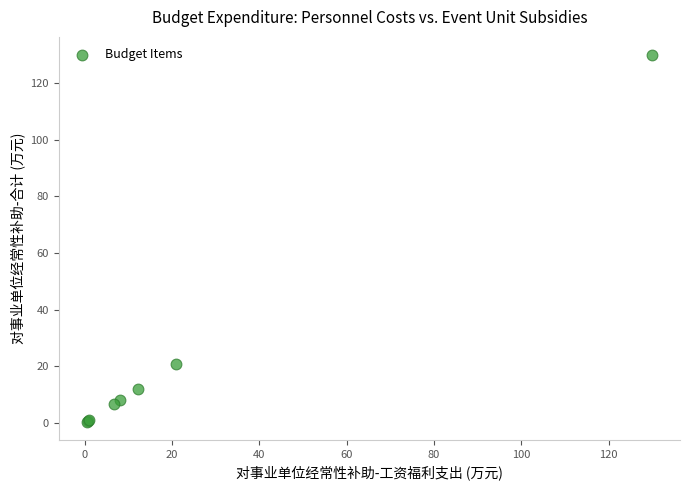

What Y value in the scatter plot is closest to 65?

20.8